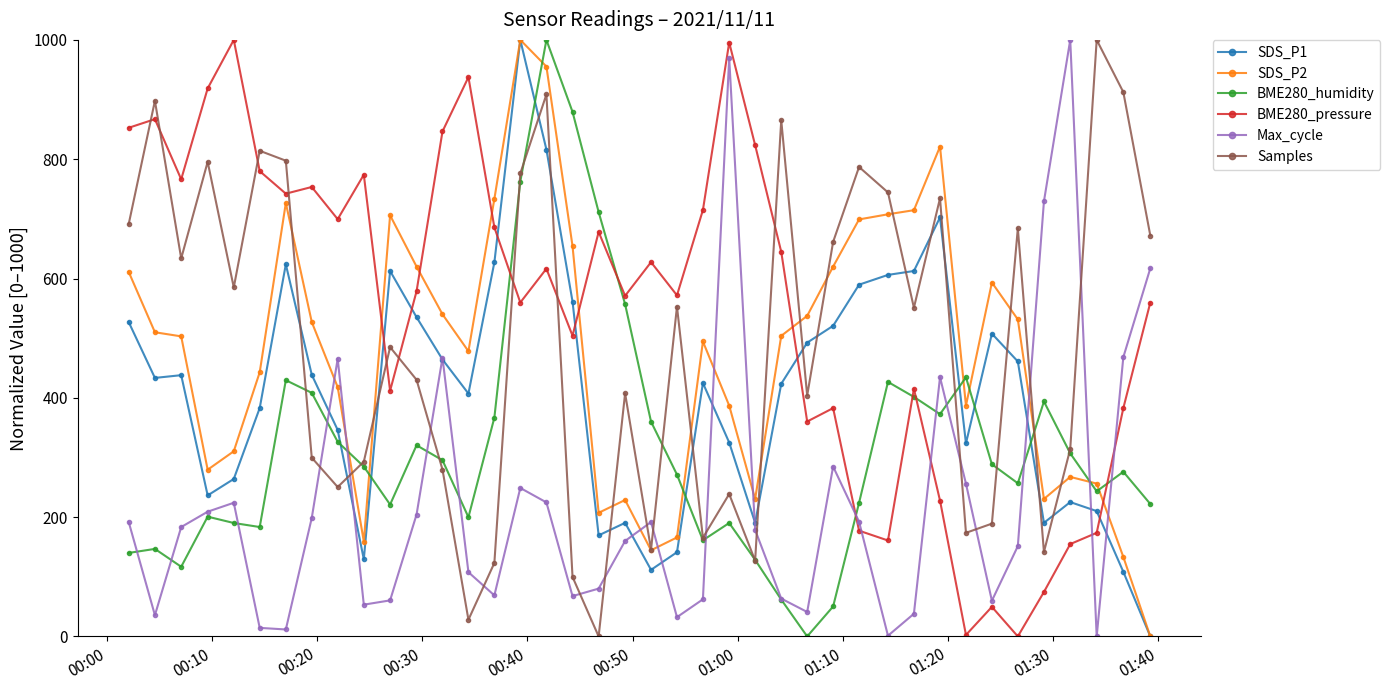

Does the chart display data point markers on the line(s)?

Yes